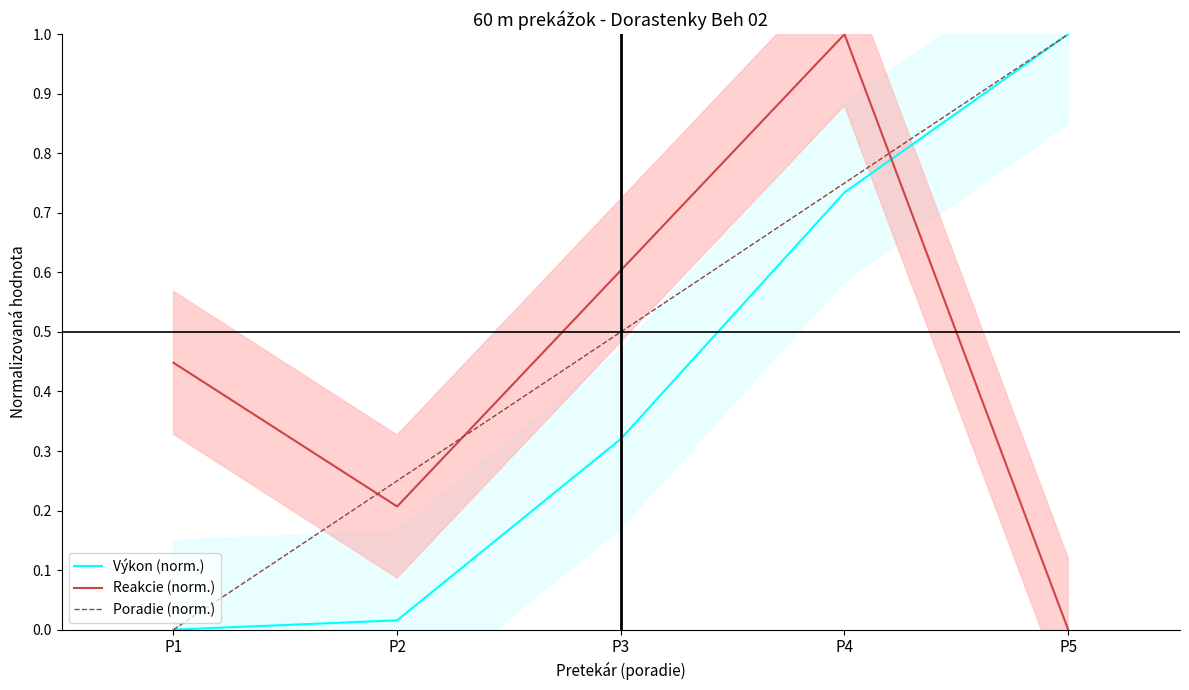

At which category does the chart reach its minimum across all series?

P1